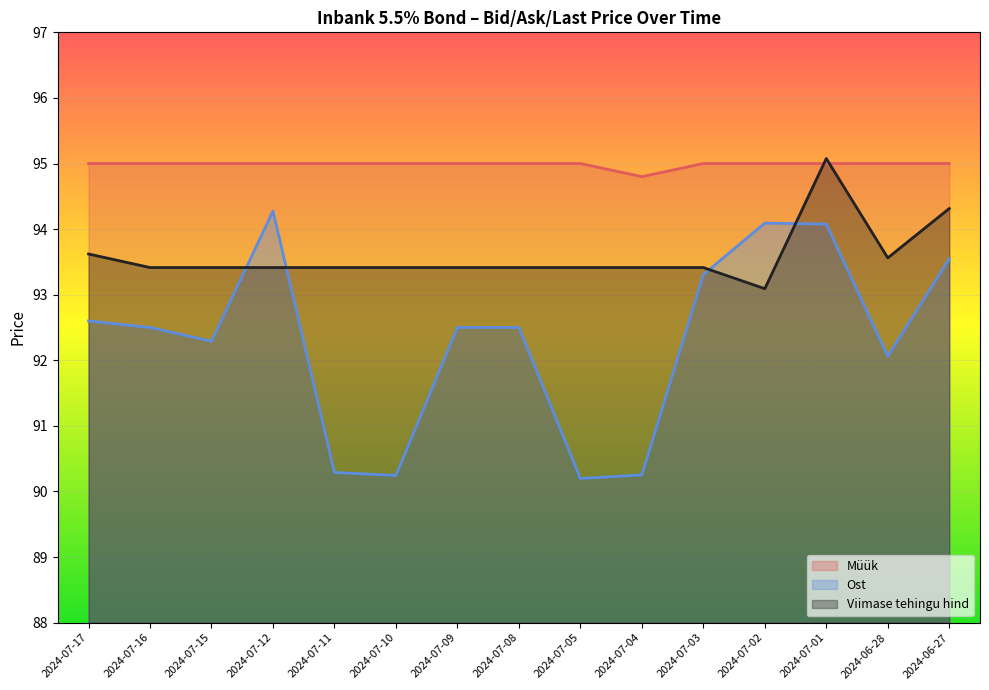

What is the value of the Müük point at the 7th from the left?

95.0